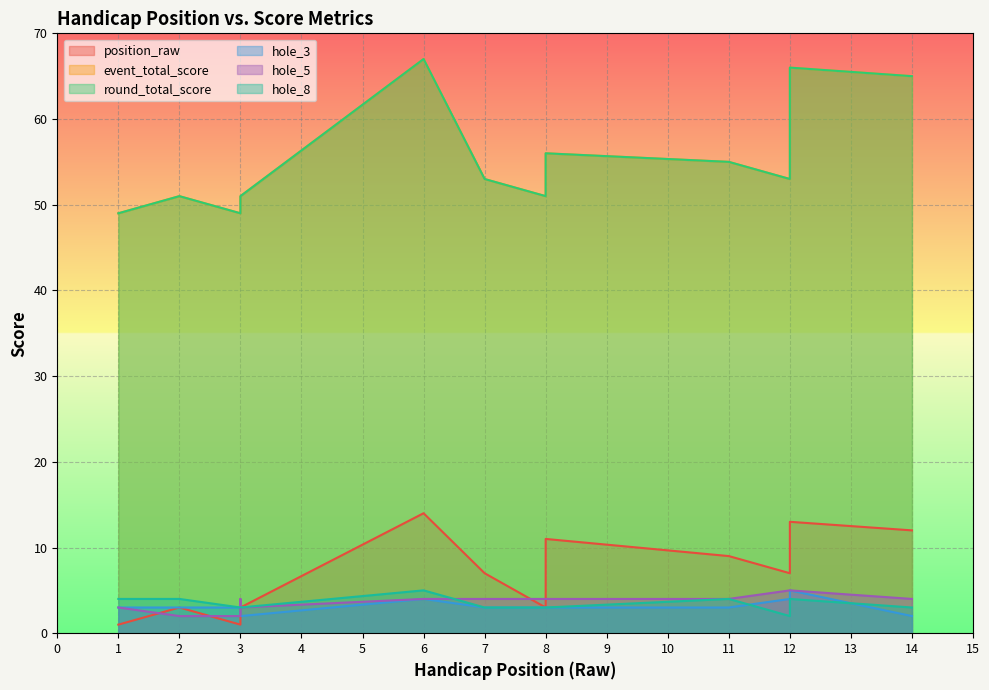

Reading right to left, list all the values displayed in this chart.

position_raw: 12	13	7	9	11	9	3	7	14	3	3	1	3	1
event_total_score: 65	66	53	55	56	55	51	53	67	51	51	49	51	49
round_total_score: 65	66	53	55	56	55	51	53	67	51	51	49	51	49
hole_3: 2	5	4	3	3	3	3	3	4	2	3	3	3	3
hole_5: 4	5	5	4	4	4	4	4	4	3	4	2	2	3
hole_8: 3	4	2	4	3	3	3	3	5	3	3	3	4	4